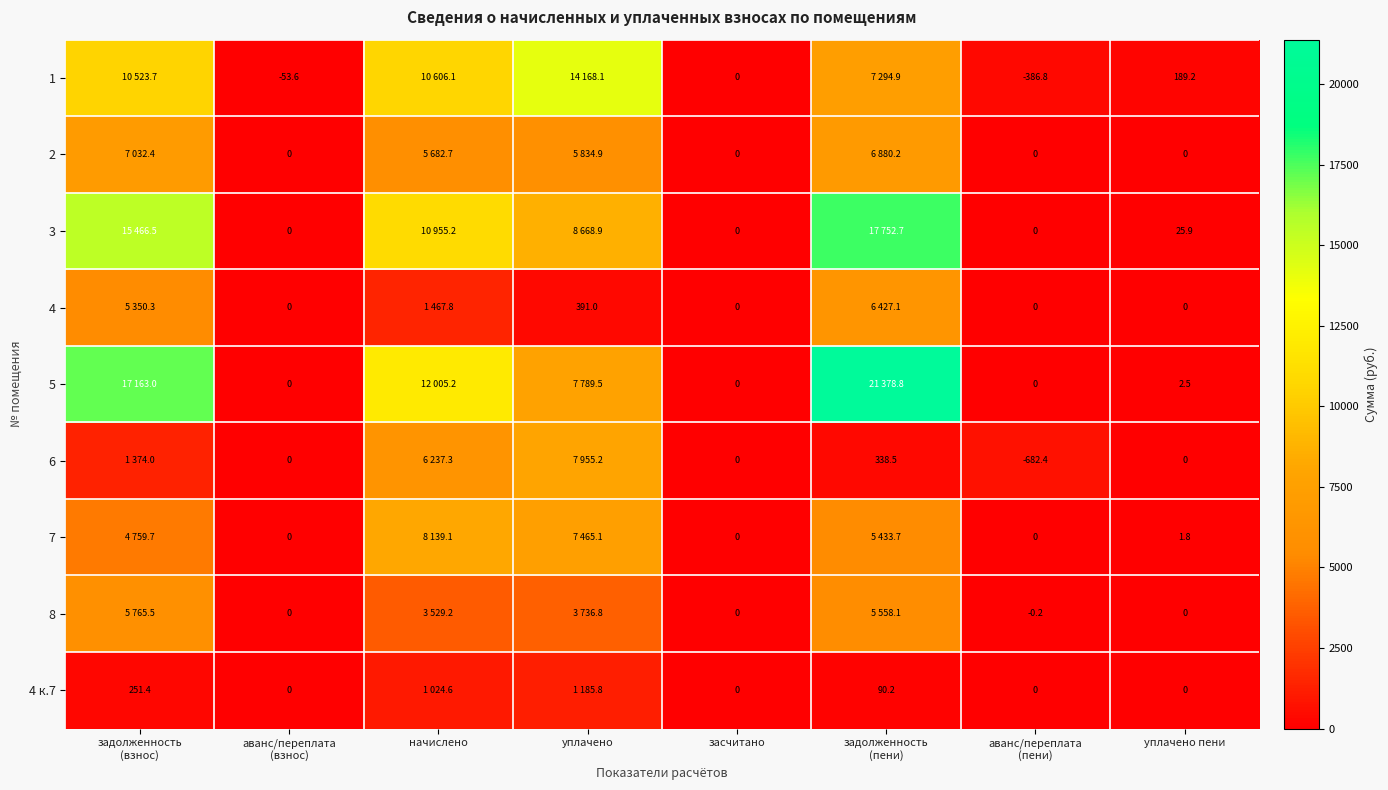

Which series has the largest total across all categories?

5